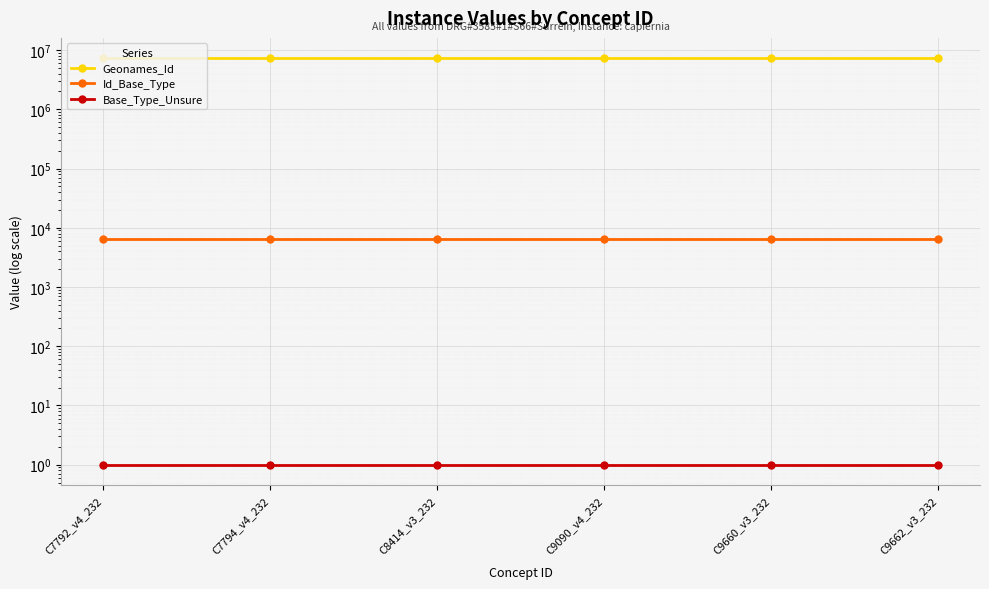

What is the total value across all series at C9090_v4_232?

7293851